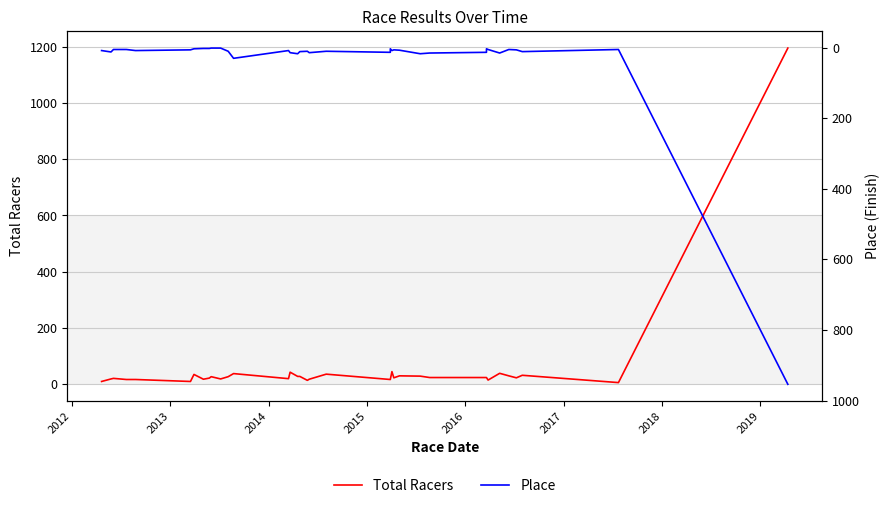

True or false: Total Racers and Place intersect in this chart.

False